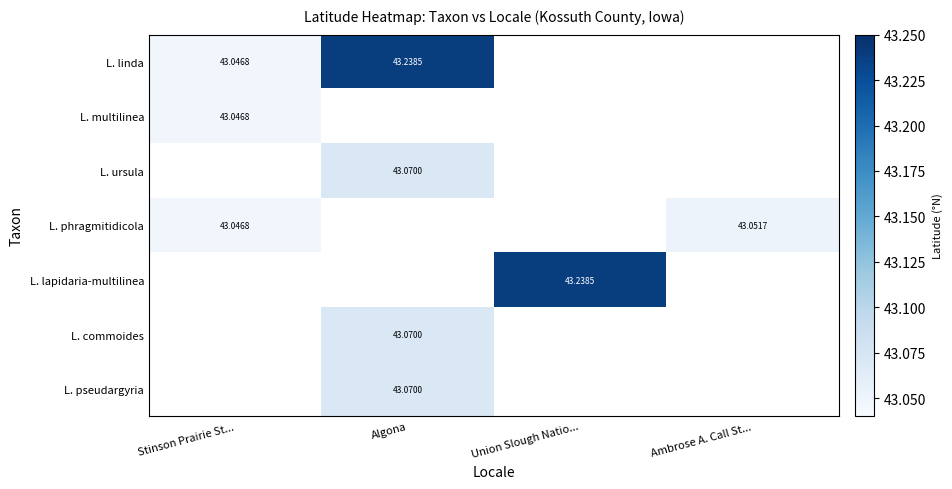

How many positive values does the L. commoides series have?

1